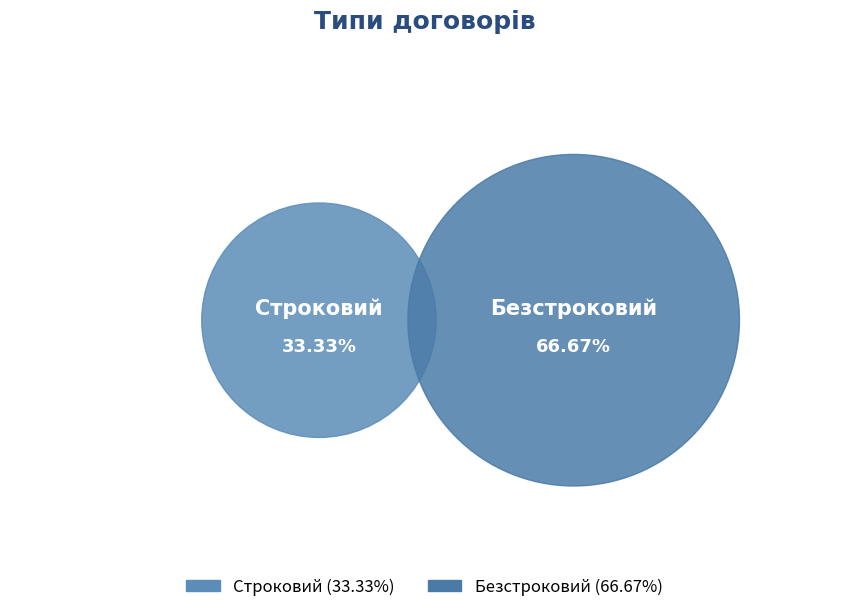

Rank the categories by value from lowest to highest.

Строковий, Безстроковий